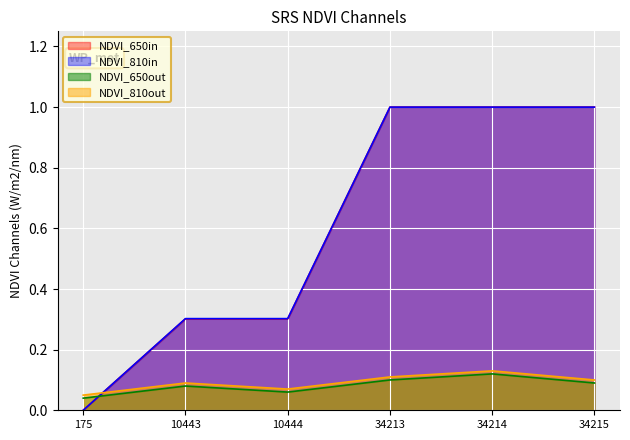

What is the average value of the NDVI_650in series?

0.6